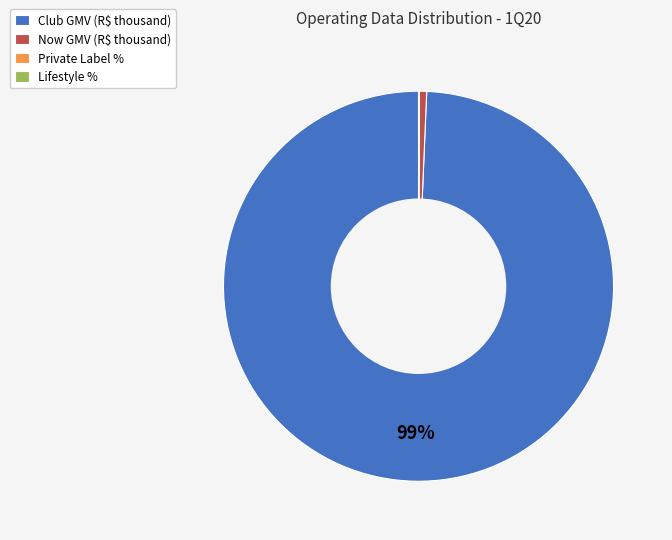

To the nearest percent, what is the difference between the largest and smallest slice percentages?

99%